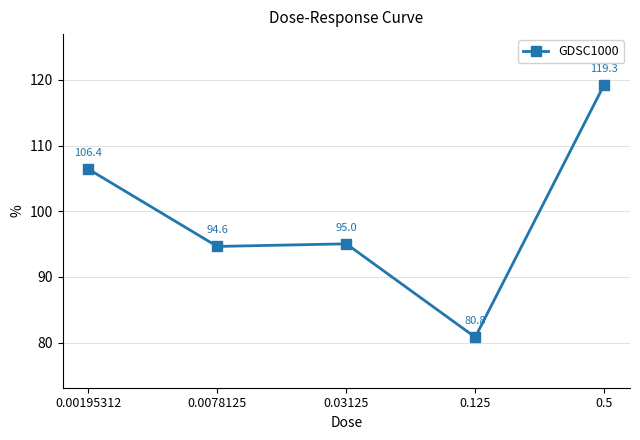

How many interior local valleys (lower than both neighbors) does the data have?

2